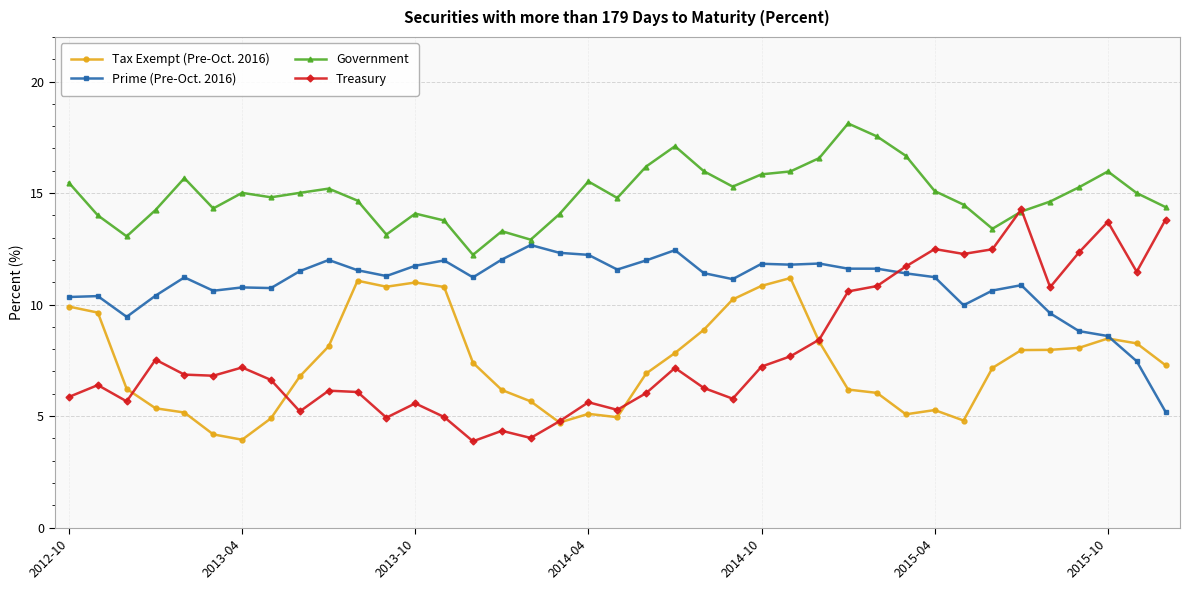

True or false: Treasury and Prime (Pre-Oct. 2016) intersect in this chart.

True